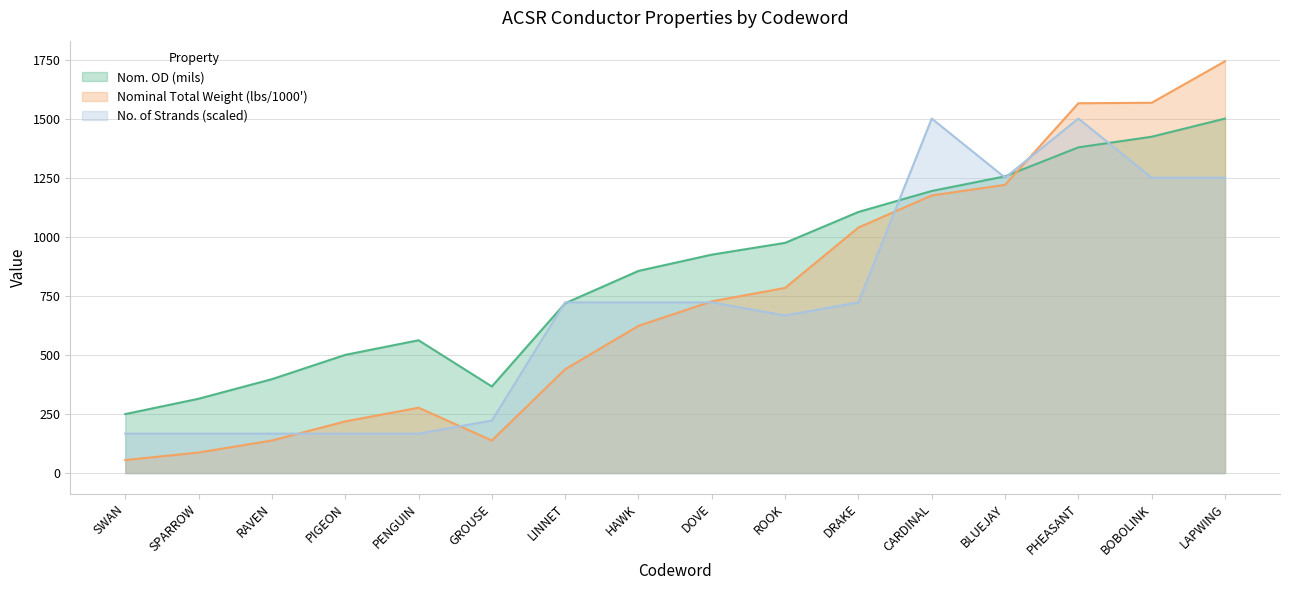

Which series changed the most between BLUEJAY and LAPWING?

Nominal Total Weight (lbs/1000')